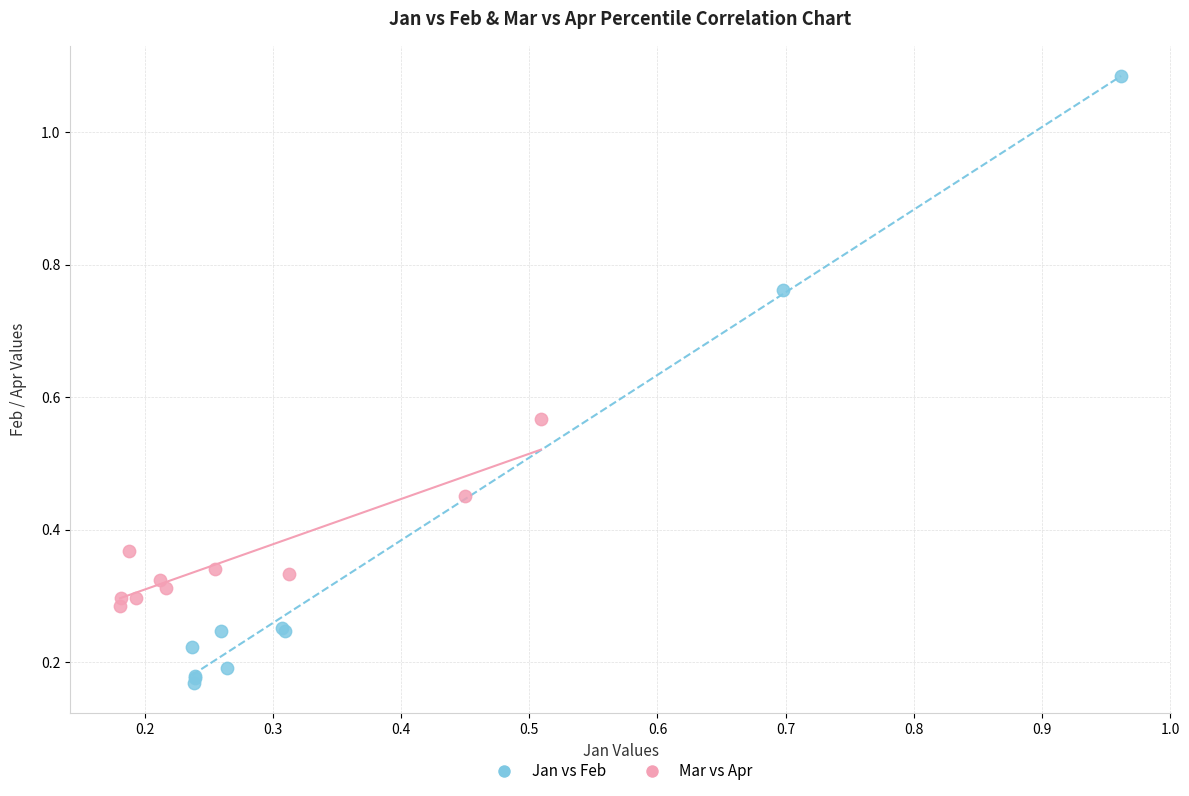

Which series contains the lowest Y value?

Jan vs Feb